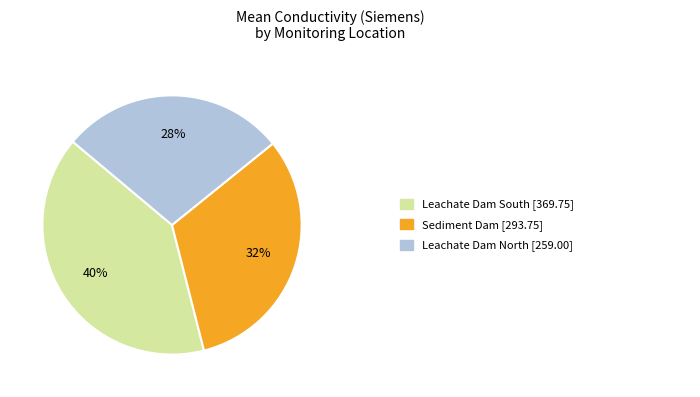

Is there a majority slice in this chart?

No